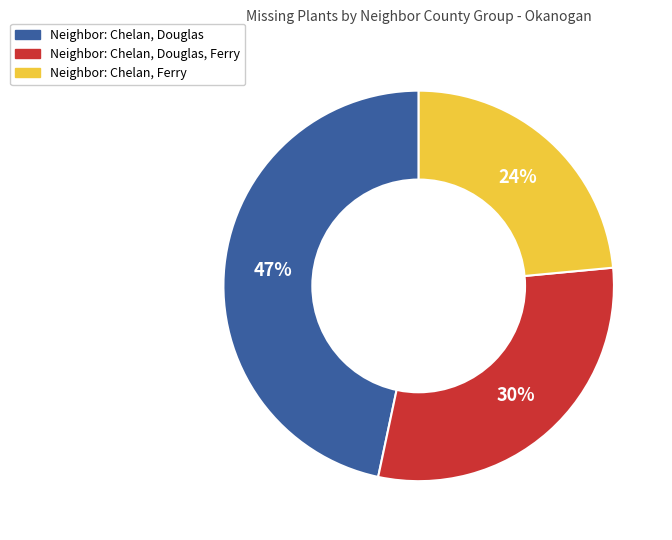

To the nearest percent, what is the difference between the largest and smallest slice percentages?

23%